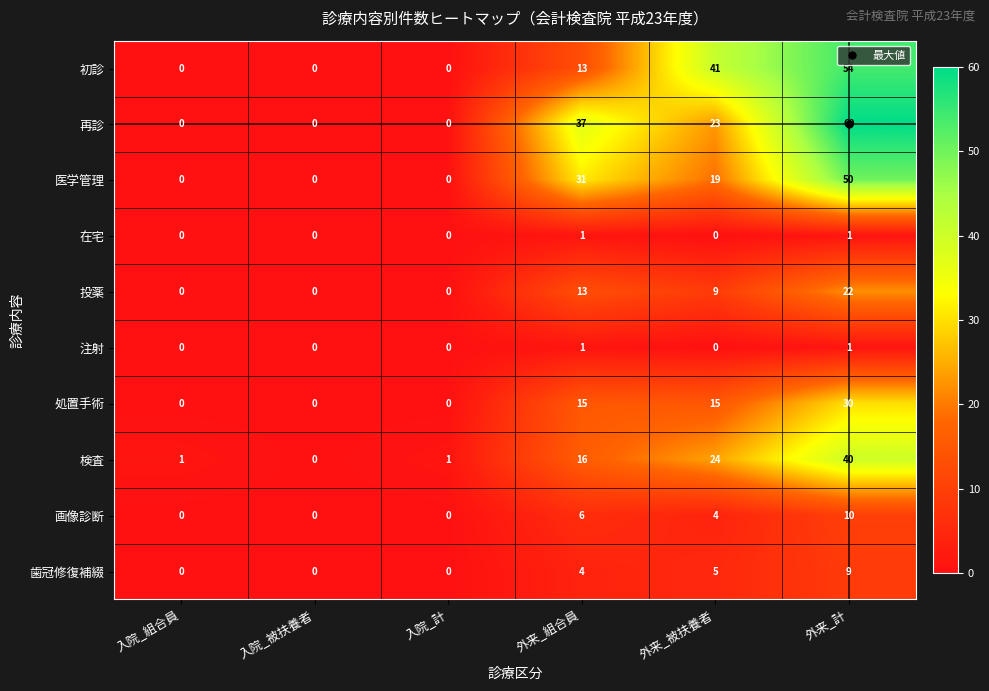

Which series has the largest range (max minus min)?

再診